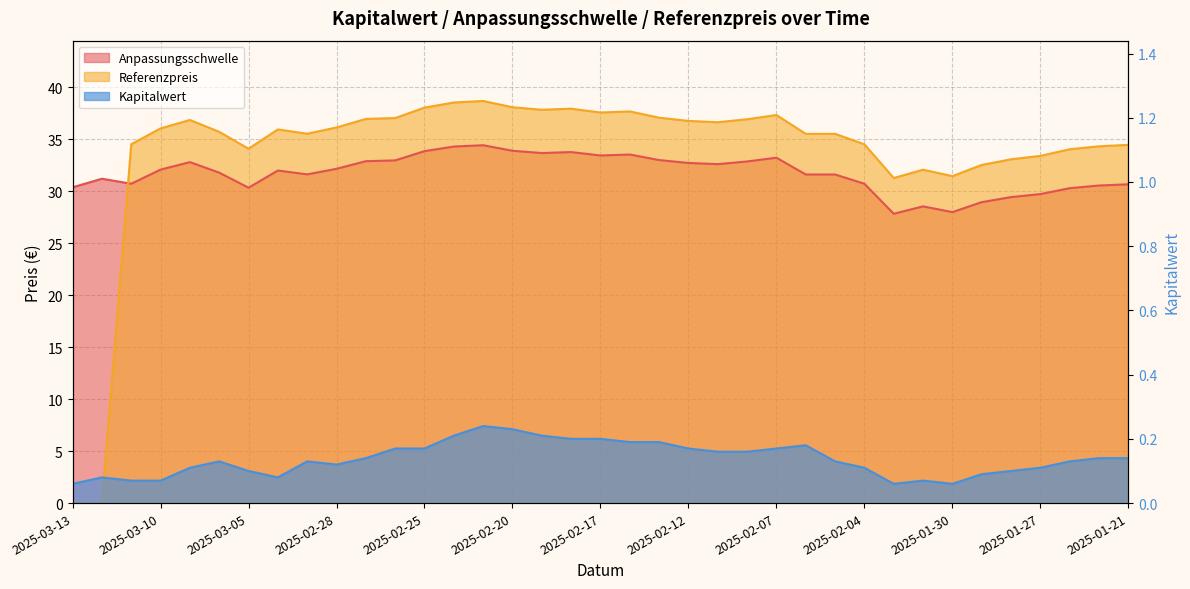

What is the difference between the Kapitalwert values at 2025-02-18 and 2025-03-12?

0.1